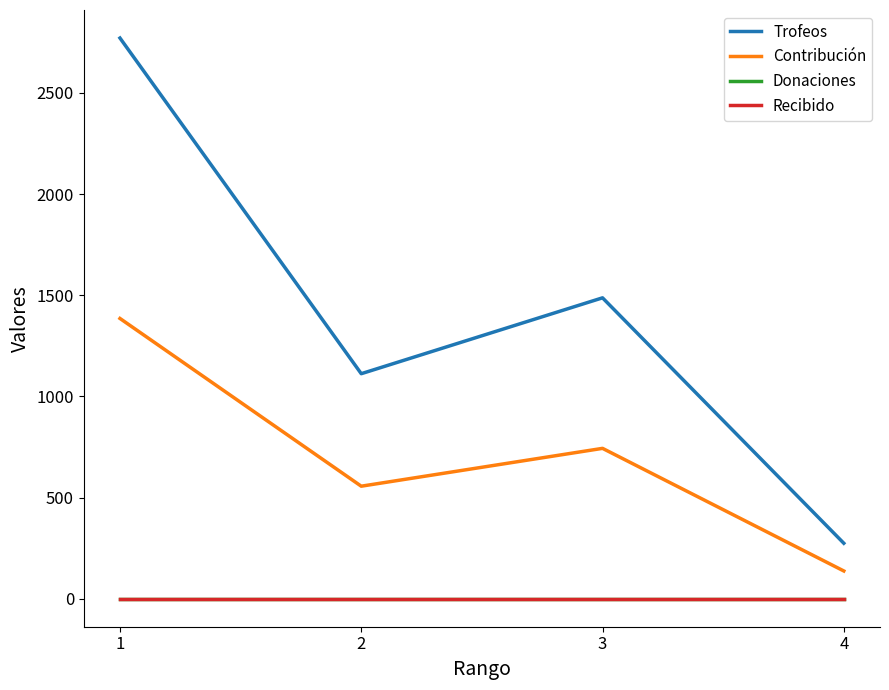

Does the chart display data point markers on the line(s)?

No